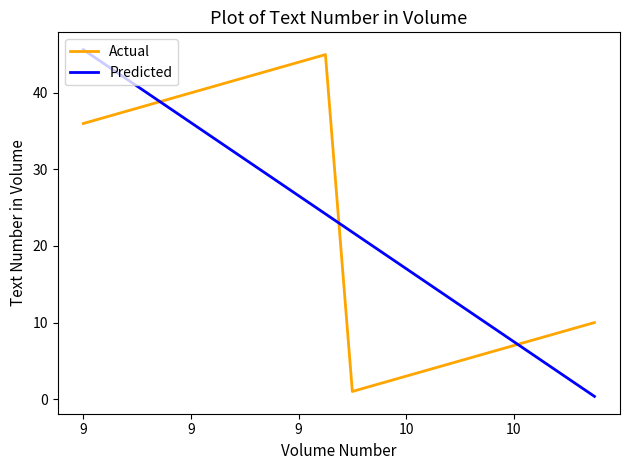

What is the maximum value shown in the chart?

45.6